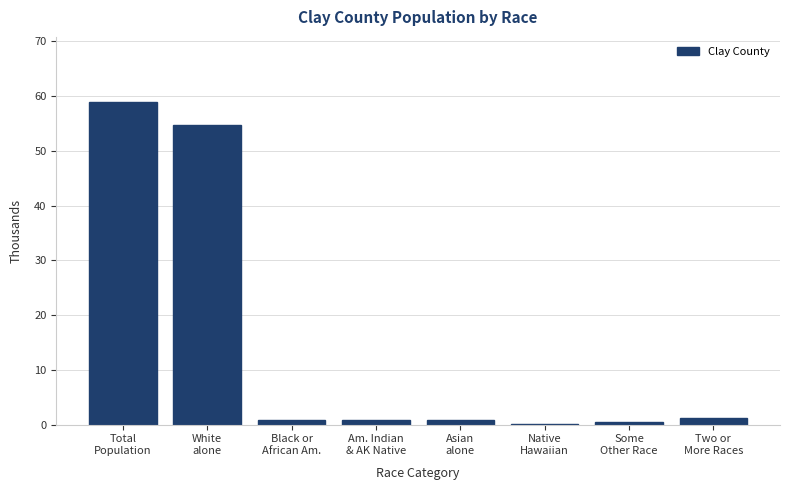

What is the greatest value displayed?

59.0